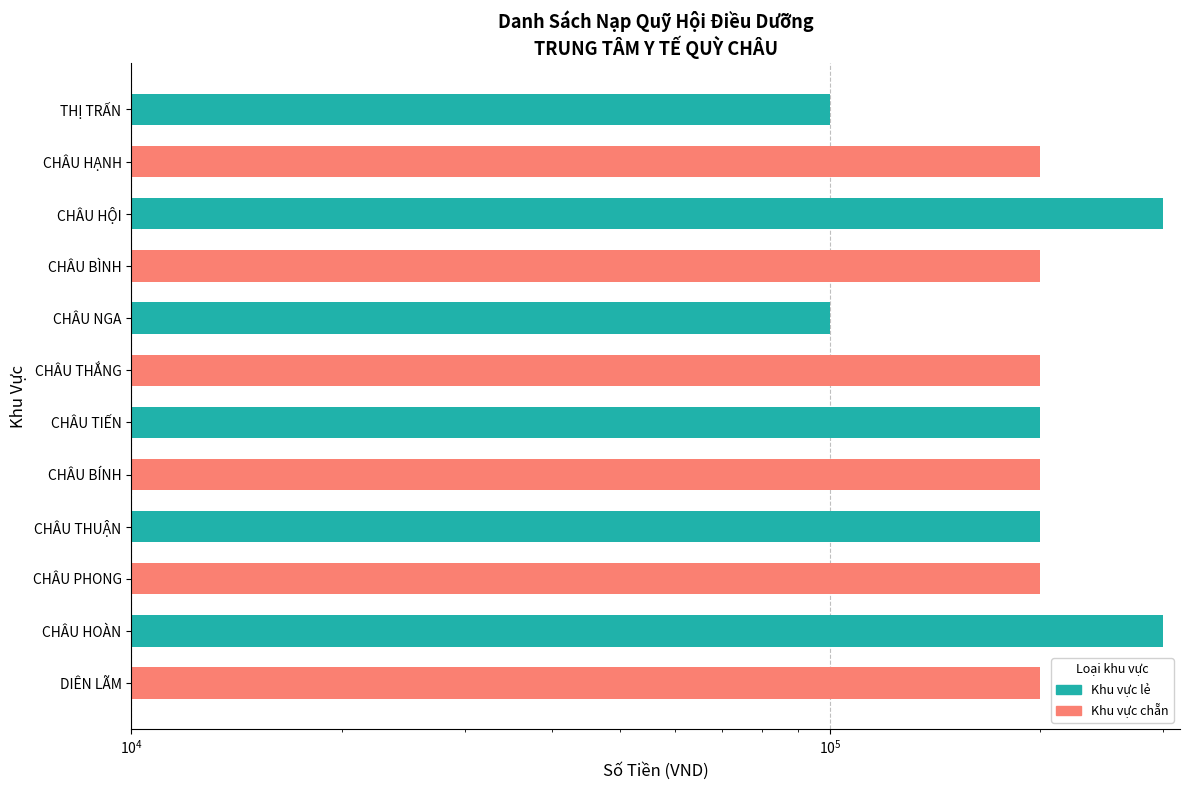

What is the approximate value at CHÂU BÍNH?

200000